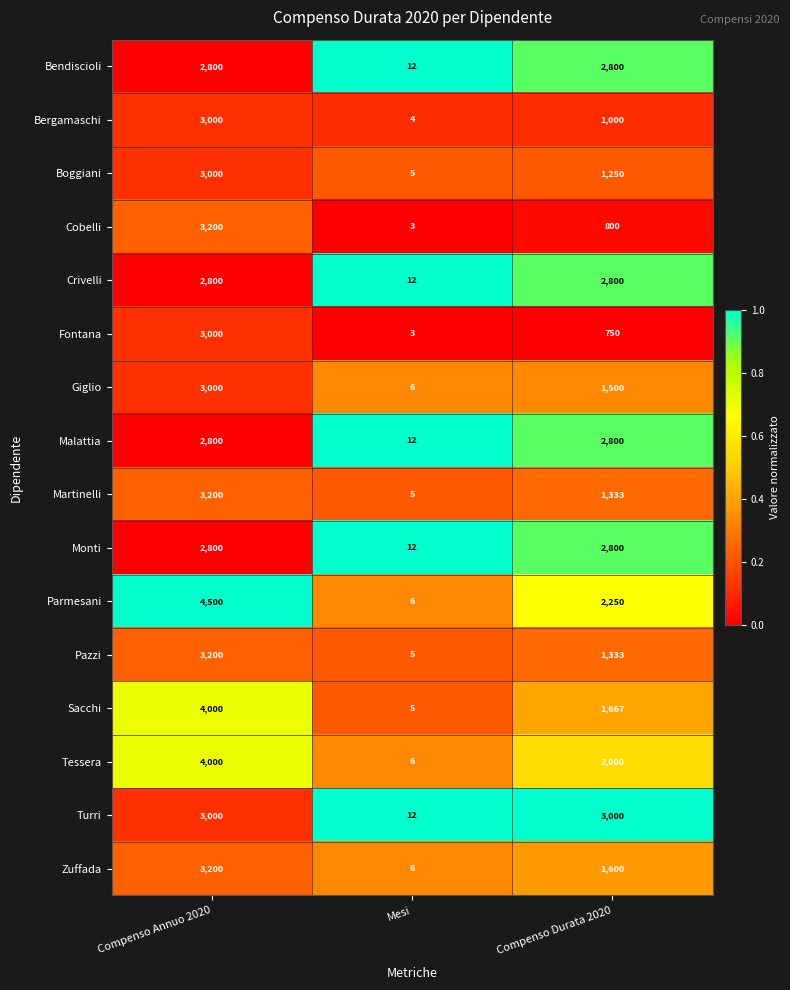

Is it true that Zuffada equals 1600 at Compenso Durata 2020?

True